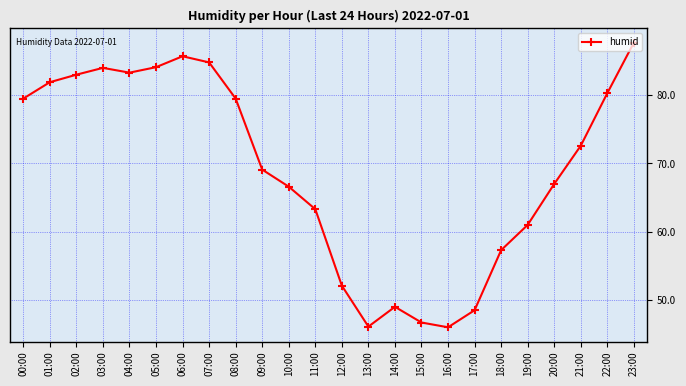

Is this an area chart (filled region under the line)?

No